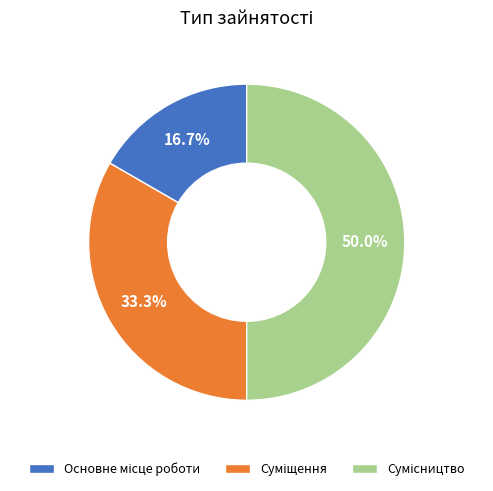

How many slices are in this pie chart?

3